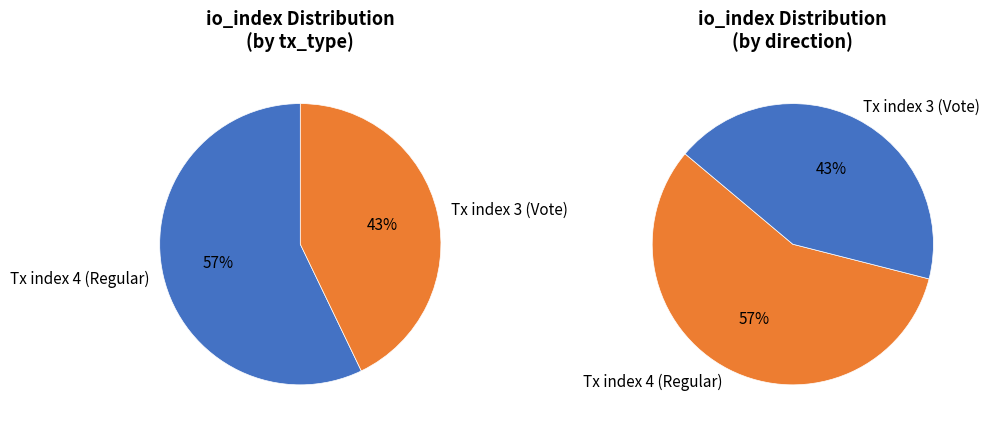

Is there a majority slice in this chart?

Yes